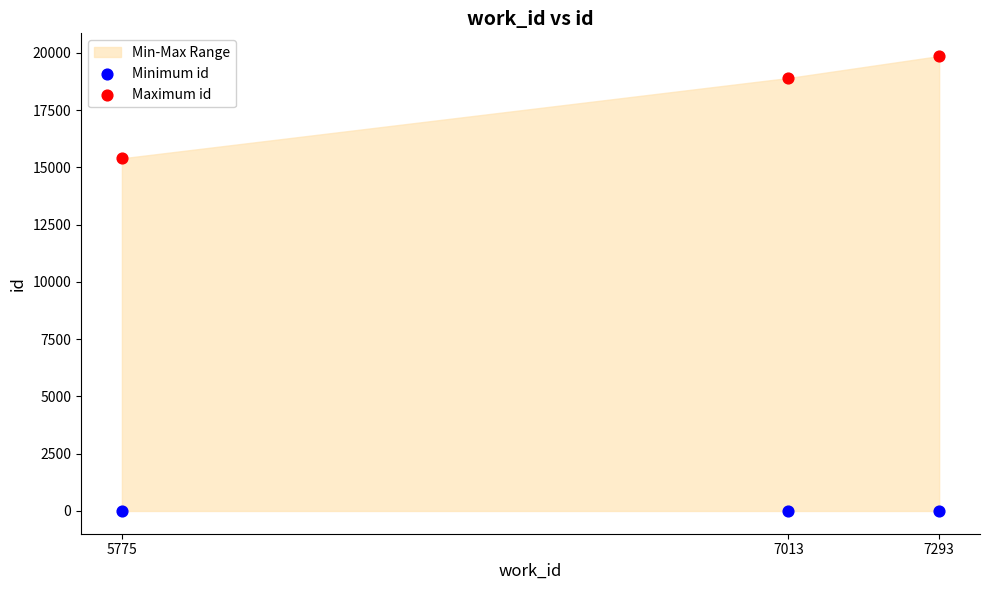

Which series reaches the maximum Y coordinate?

Maximum id